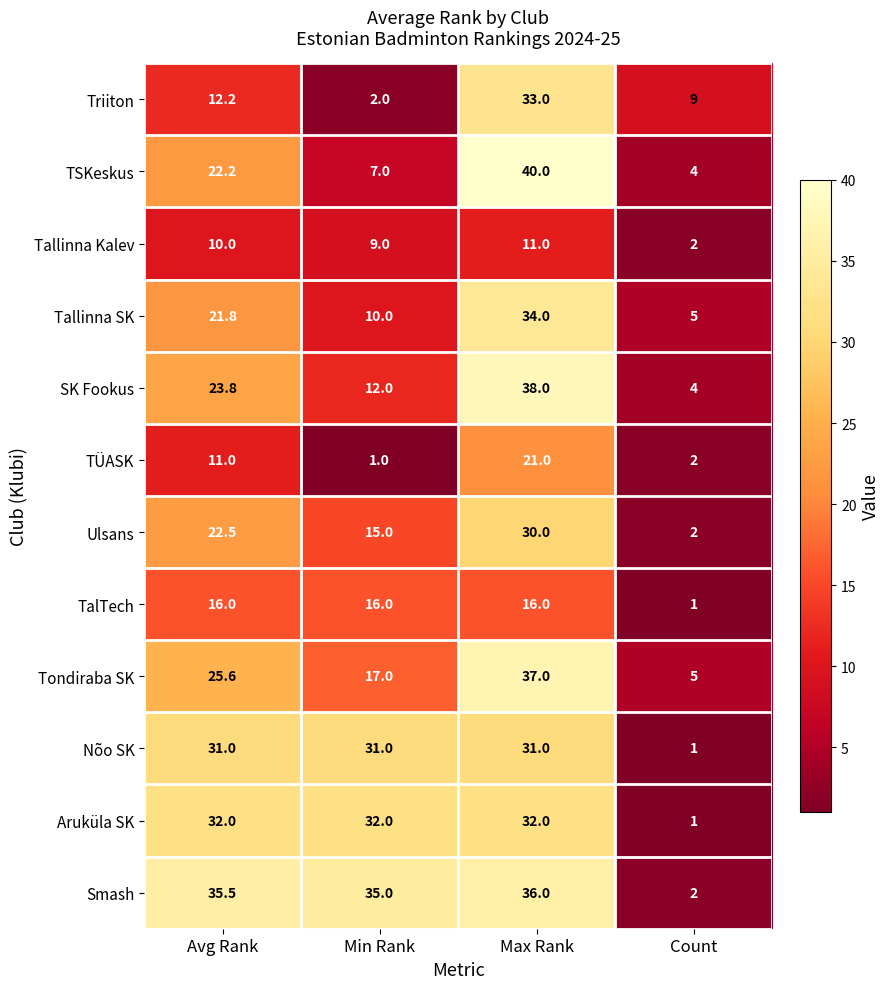

What is the total value across all series at Avg Rank?

263.6